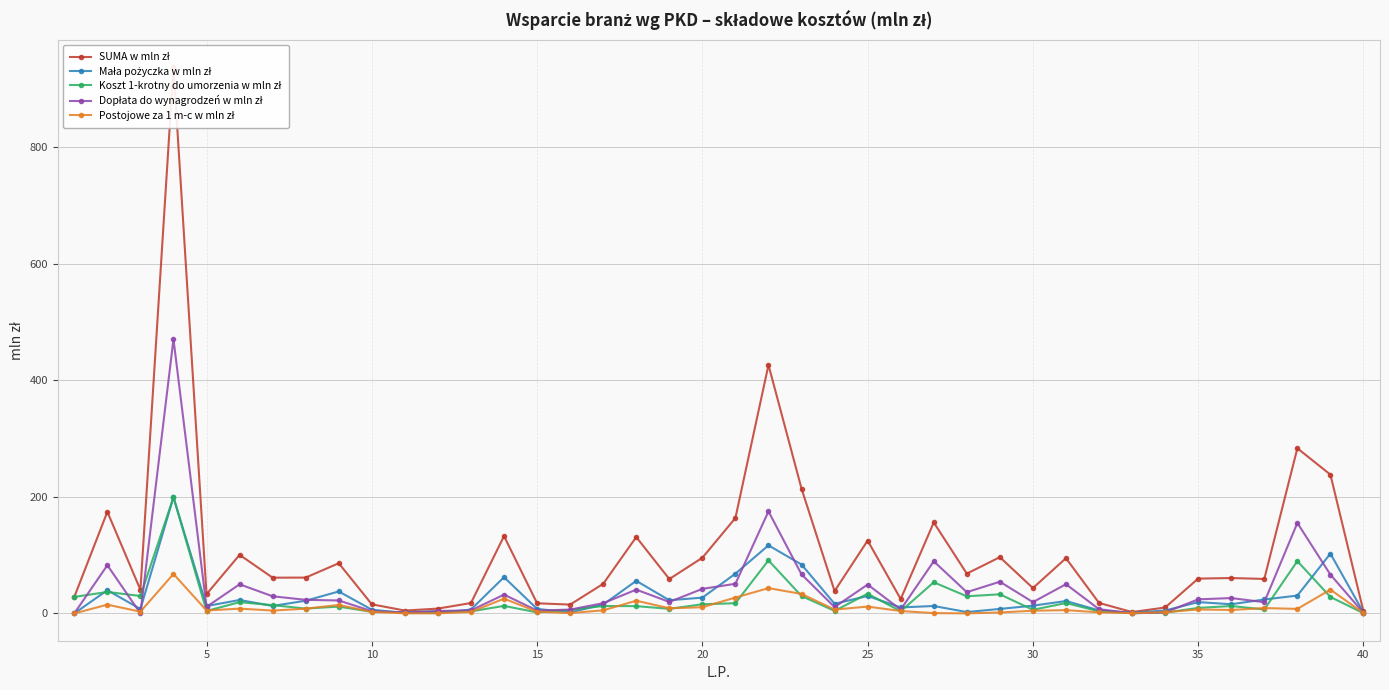

True or false: Koszt 1-krotny do umorzenia w mln zł and Dopłata do wynagrodzeń w mln zł intersect in this chart.

True